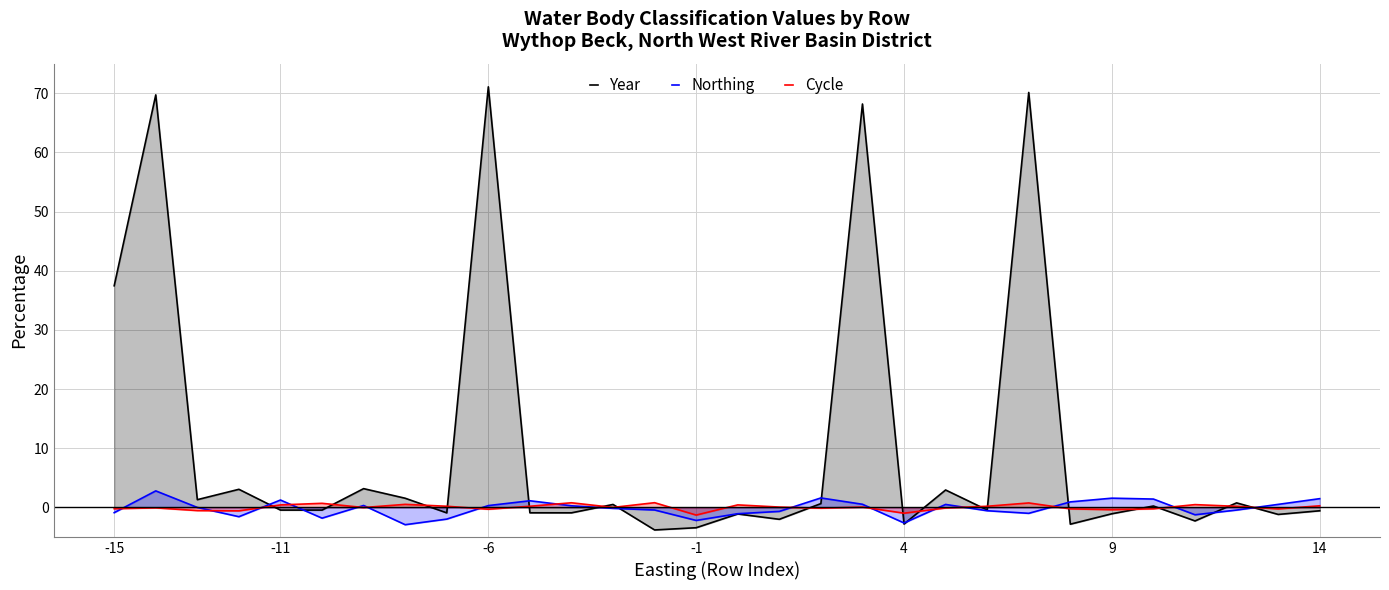

How many lines are shown in the chart?

3